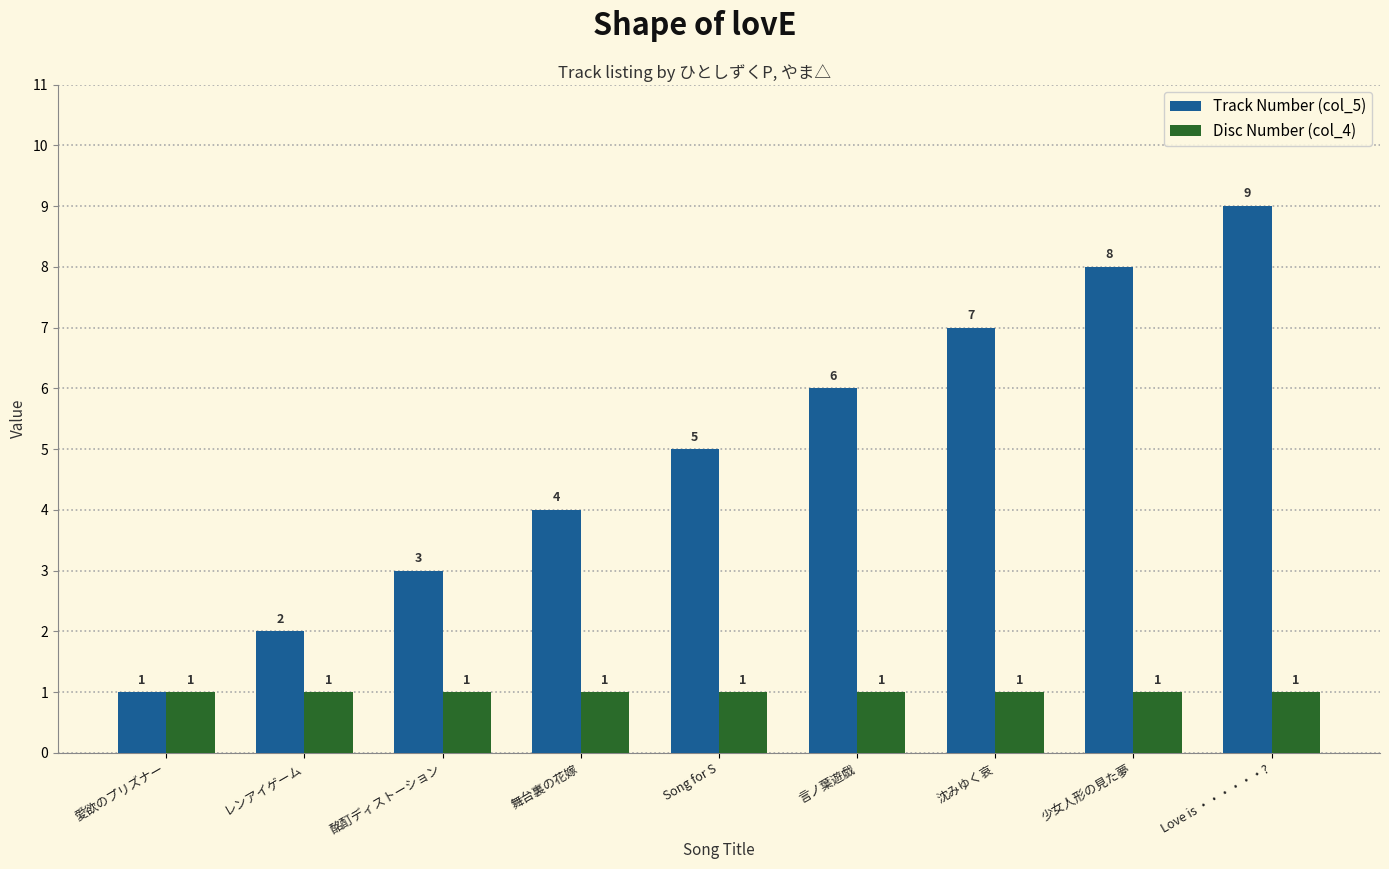

Which category has the highest value in the Track Number (col_5) series?

Love is ・・・・・・?